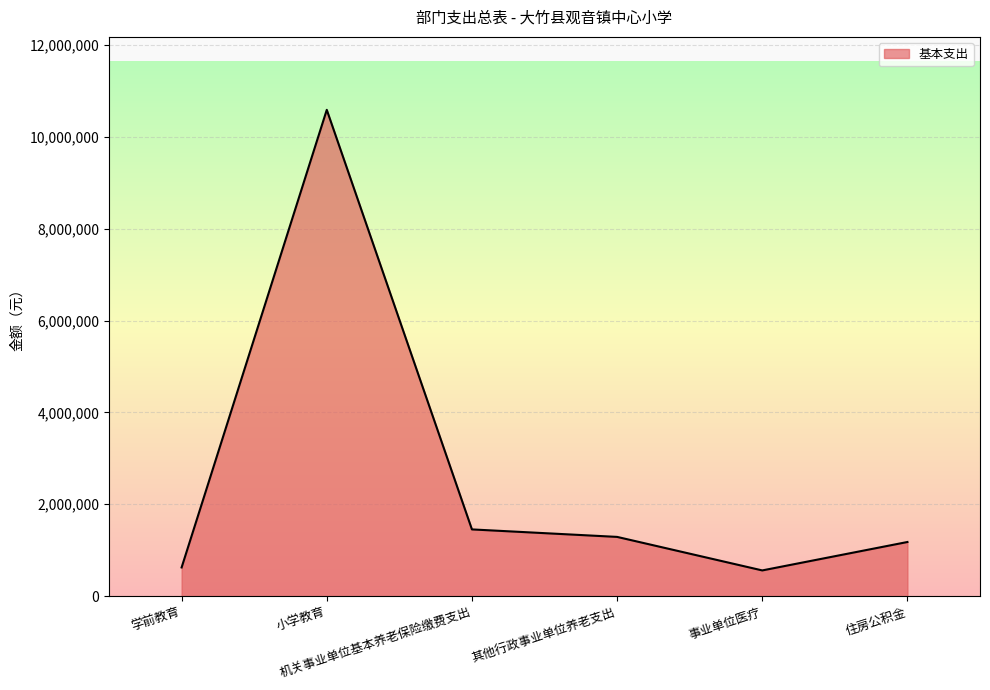

What is the smallest value displayed?

559308